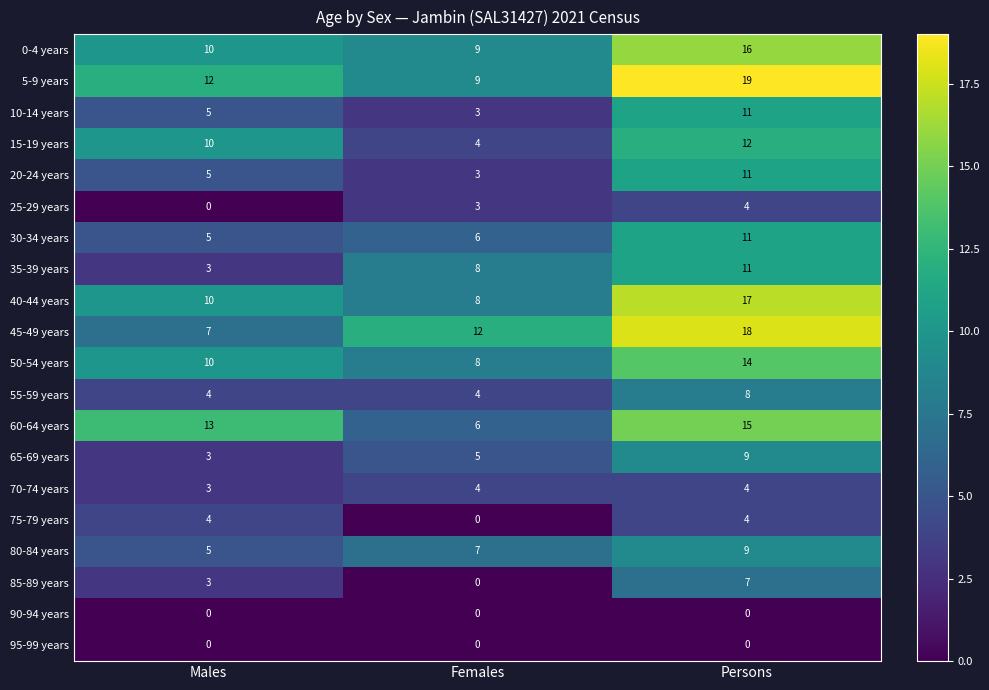

Is it true that 50-54 years equals 17 at Males?

False